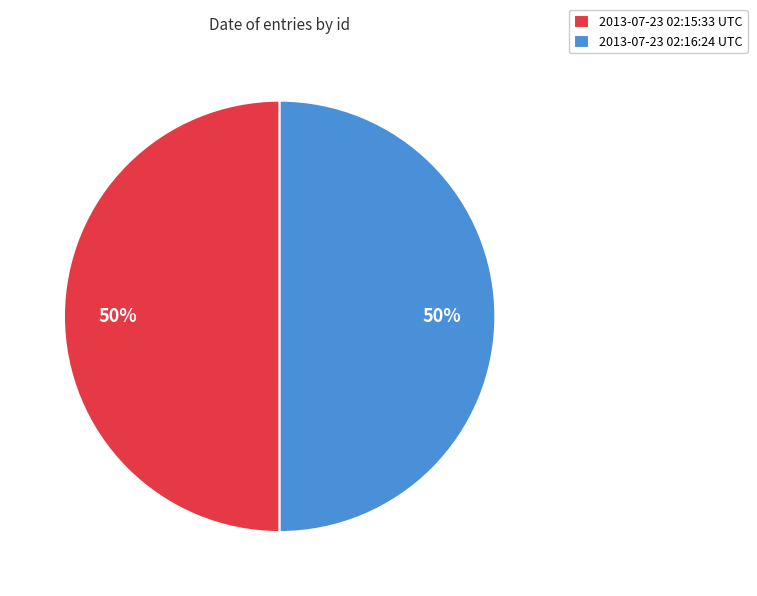

Do 2013-07-23 02:15:33 UTC and 2013-07-23 02:16:24 UTC together represent more than half of the pie?

Yes